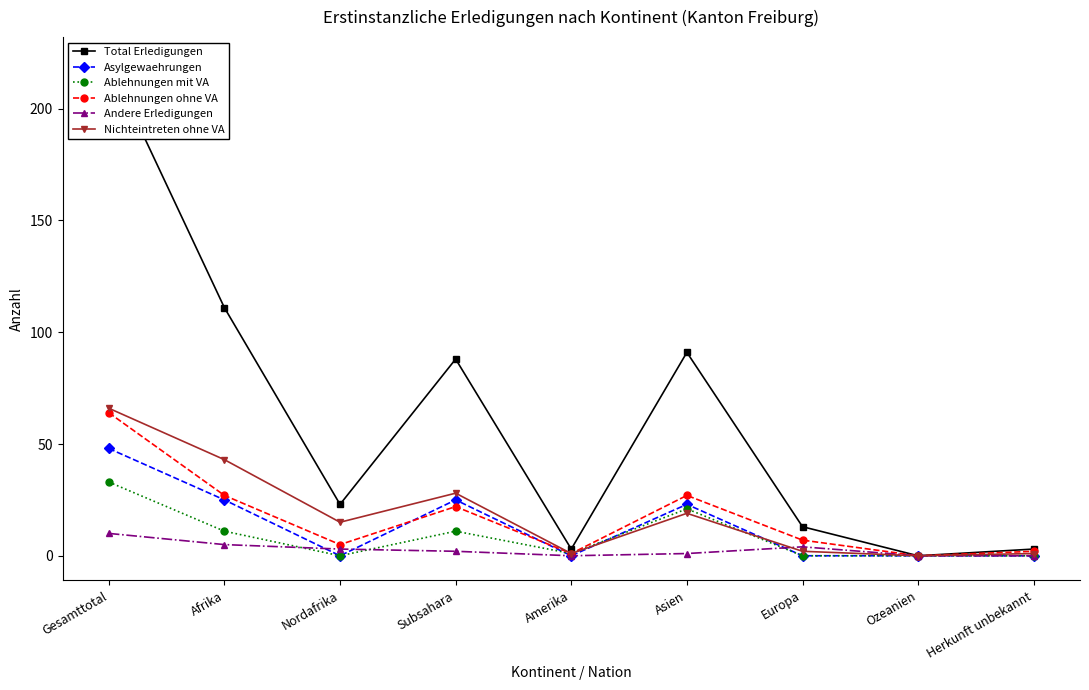

Which series has the largest total across all categories?

Total Erledigungen